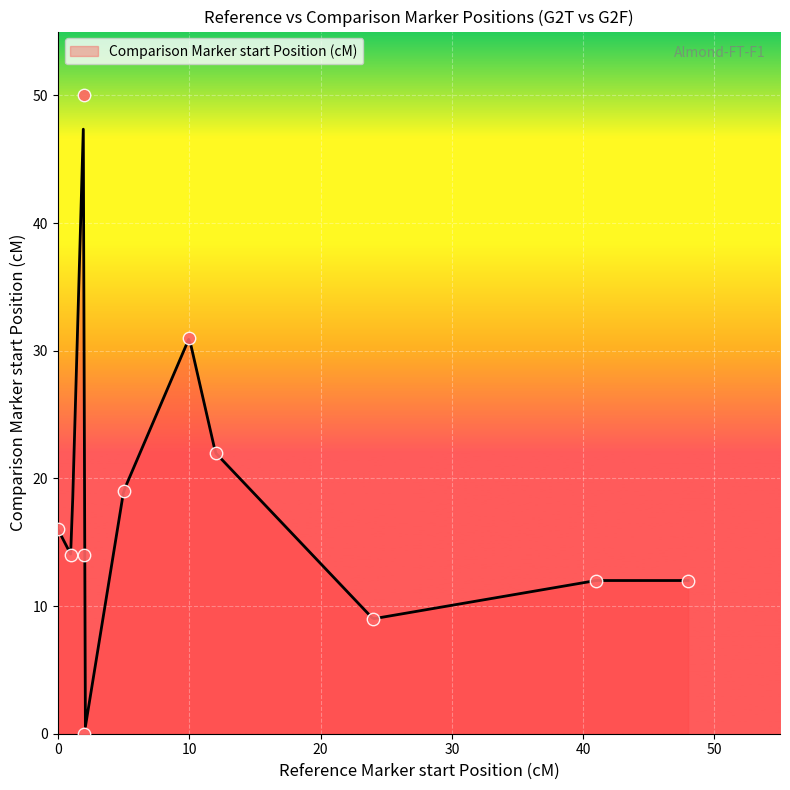

What is the change in value from 5 to 41?

-7